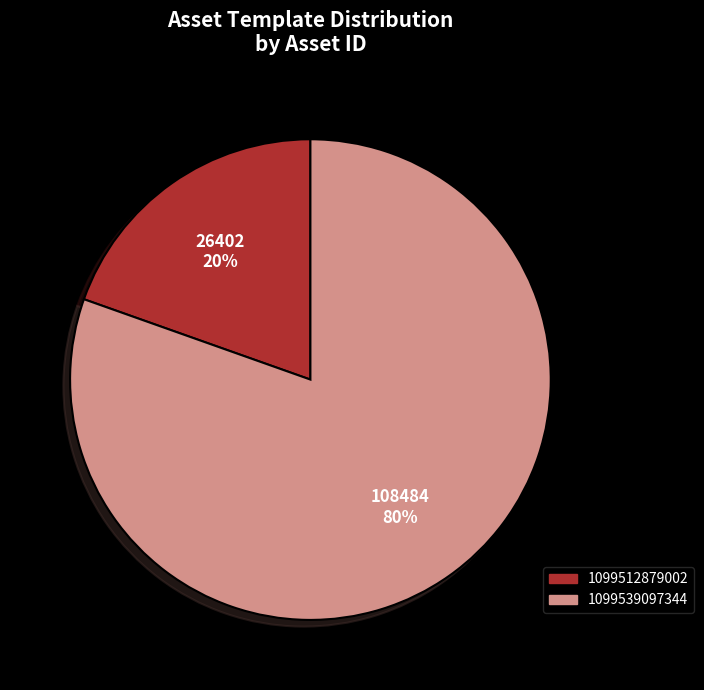

Is 1099539097344 the majority of the pie?

Yes